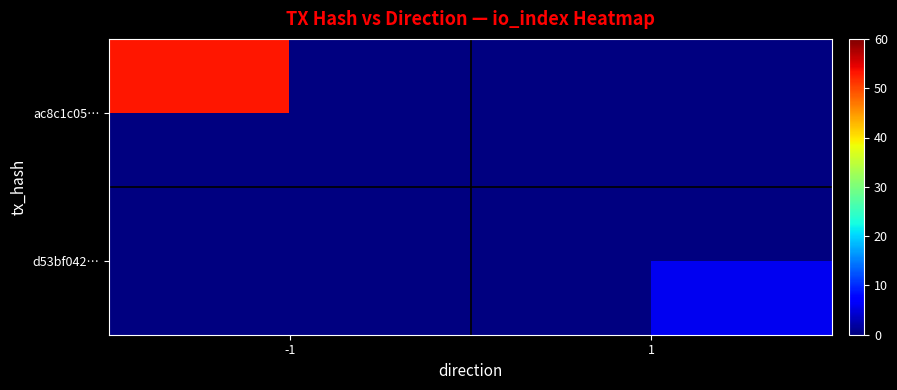

How many distinct data groups are displayed?

2